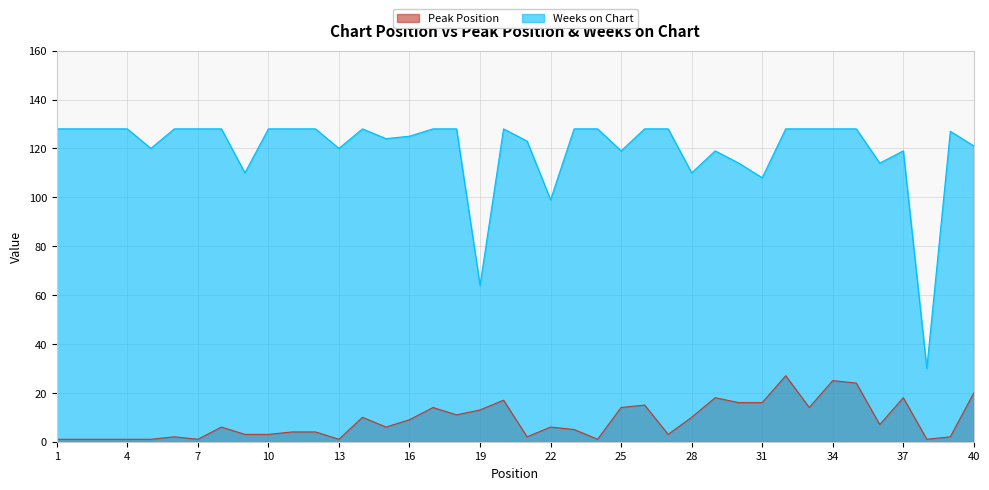

Does the chart display data point markers on the line(s)?

No